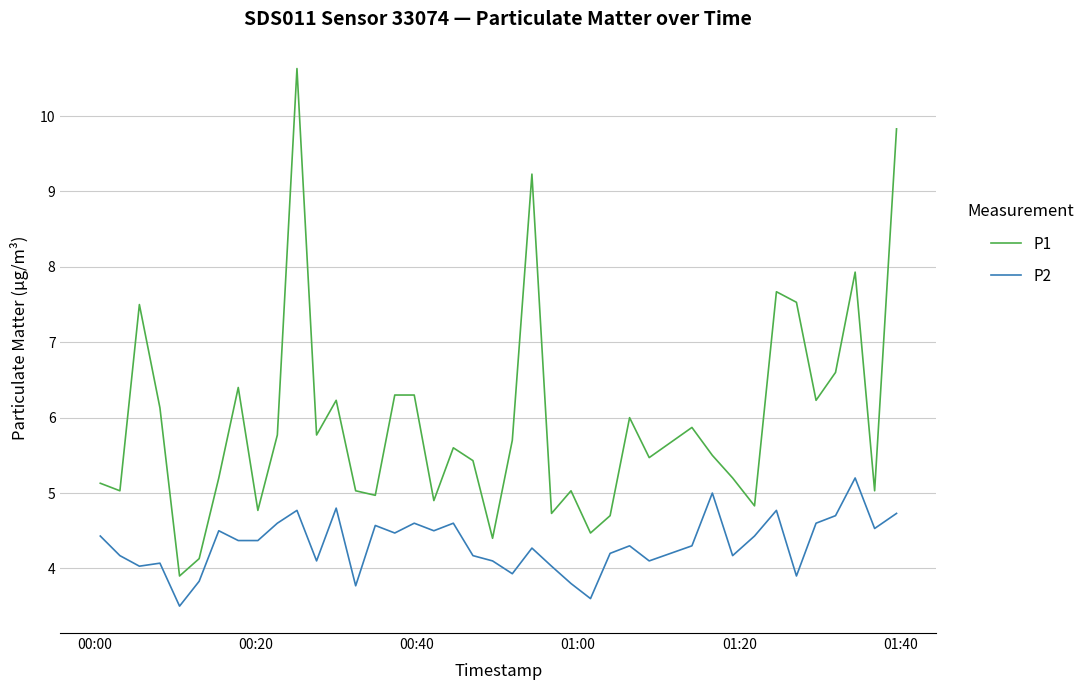

True or false: P2 and P1 intersect in this chart.

False